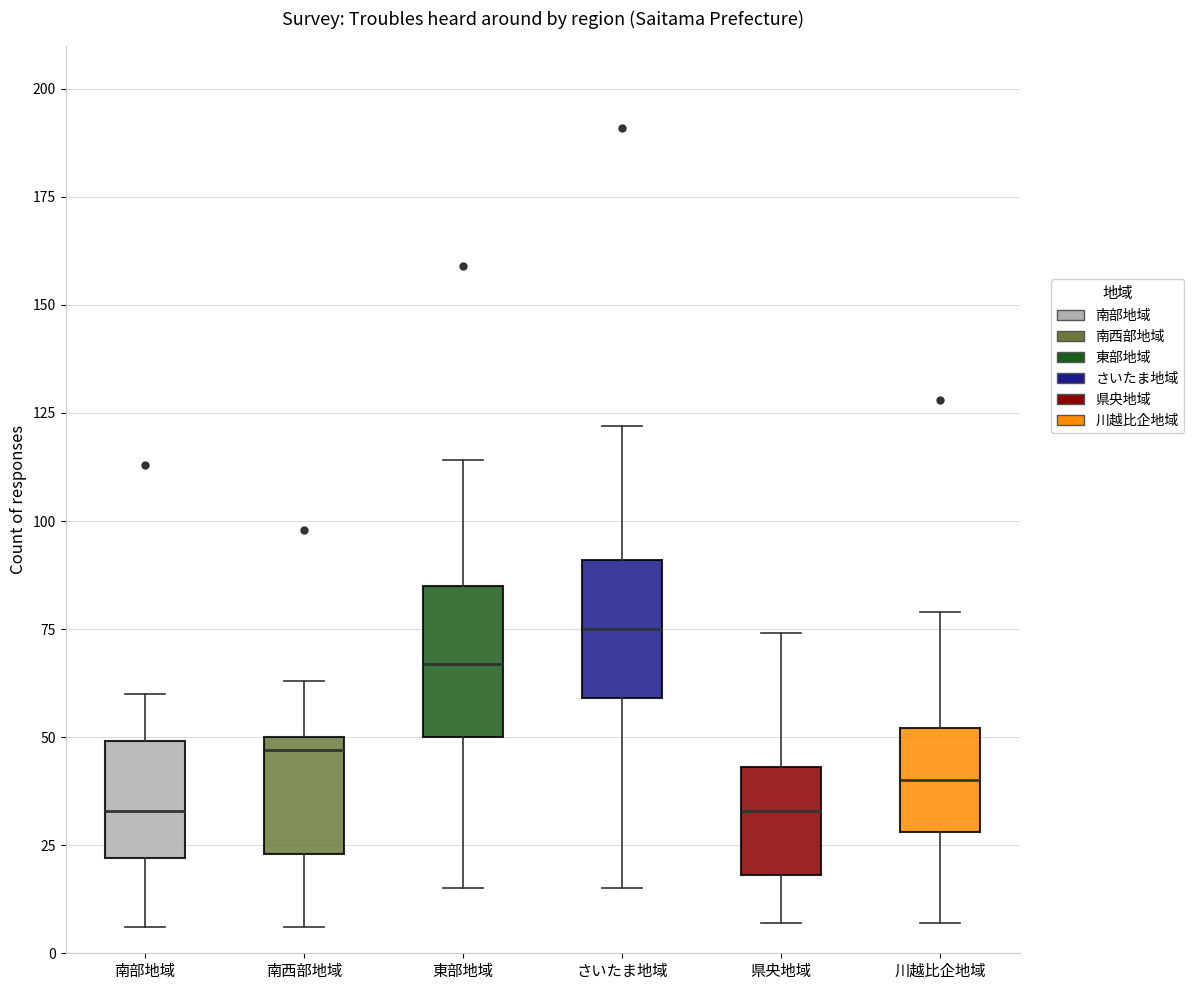

Where does the lower whisker of the box for 県央地域 end on the y-axis? The values are not printed on the chart, so give them approximately, as read against the axis.

5